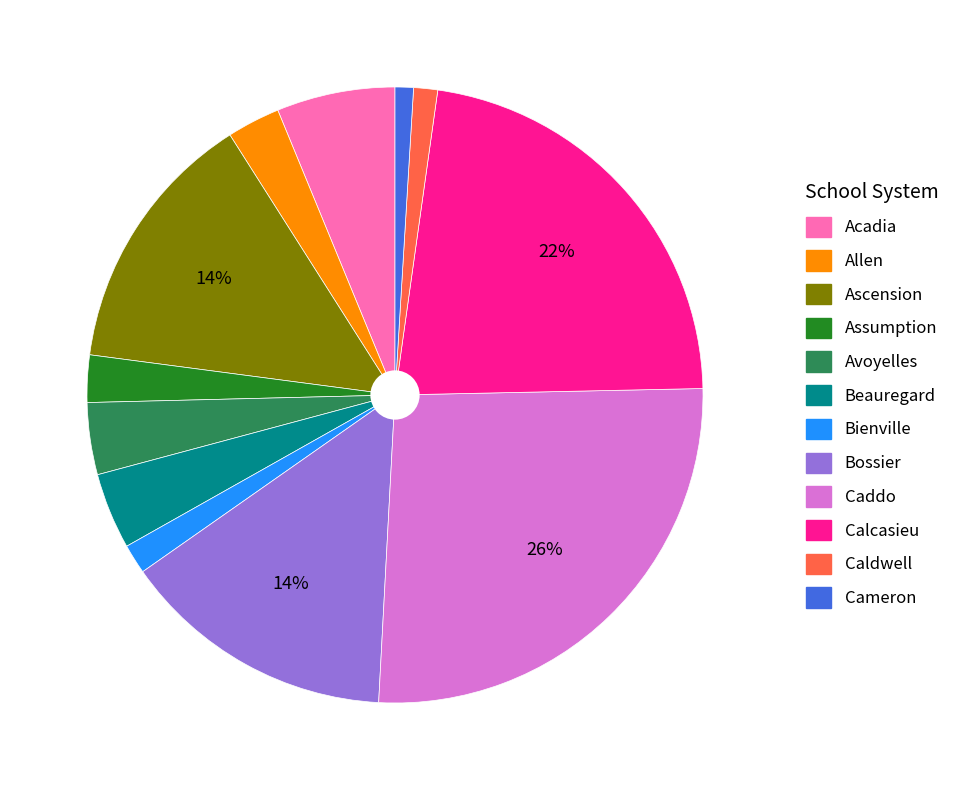

How many segments does this pie chart have?

12